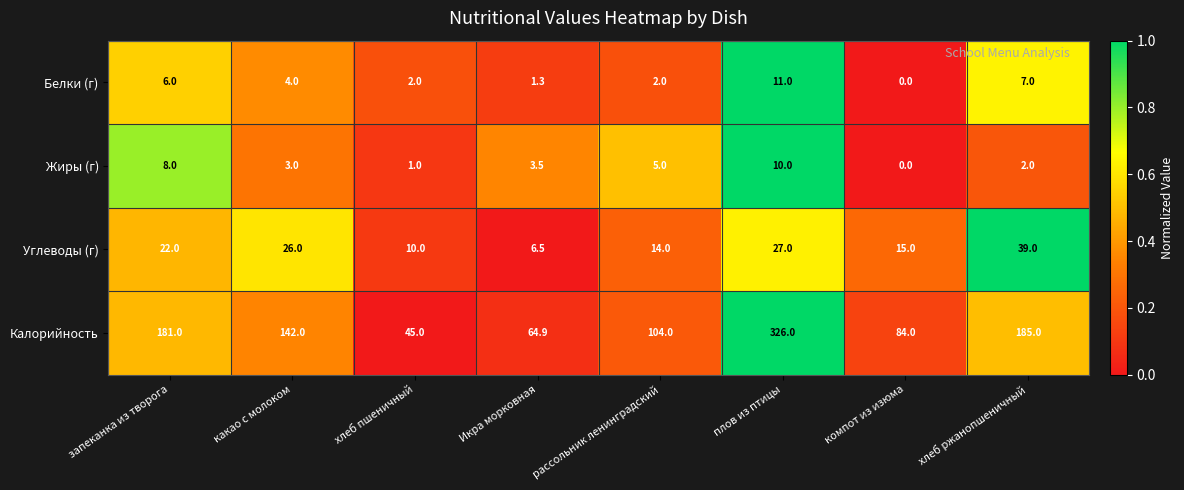

What is the maximum value shown in the chart?

326.0